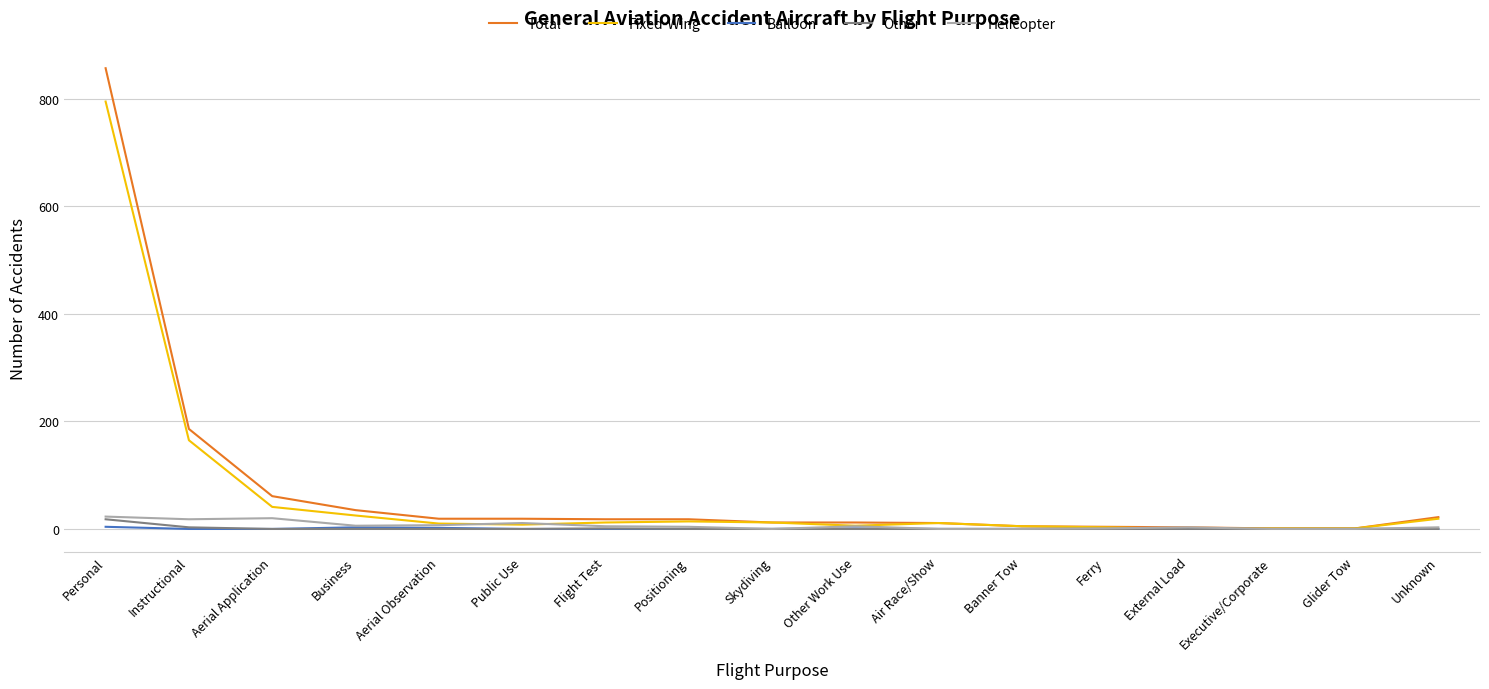

Between Personal and Other Work Use, which series saw the biggest shift?

Total